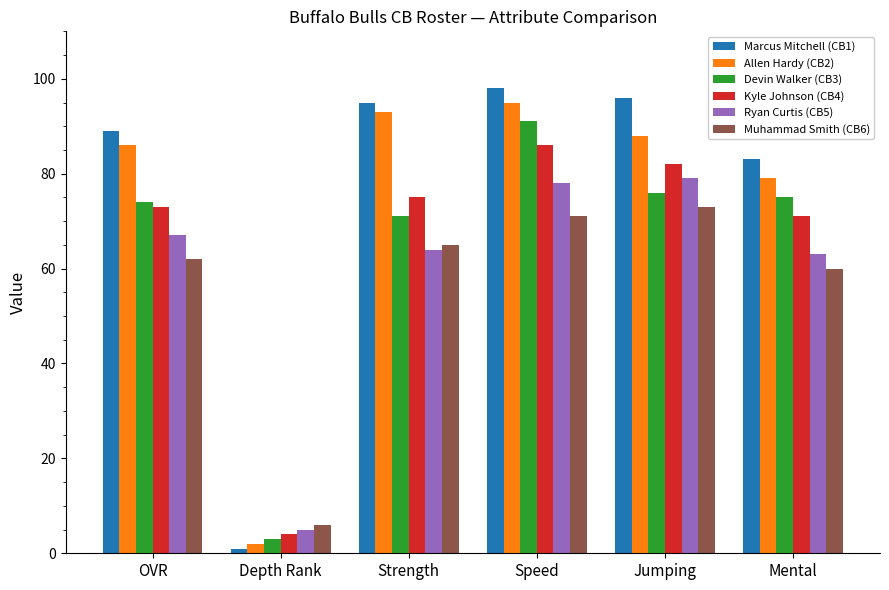

What are all the series names shown in the legend?

Marcus Mitchell (CB1), Allen Hardy (CB2), Devin Walker (CB3), Kyle Johnson (CB4), Ryan Curtis (CB5), Muhammad Smith (CB6)